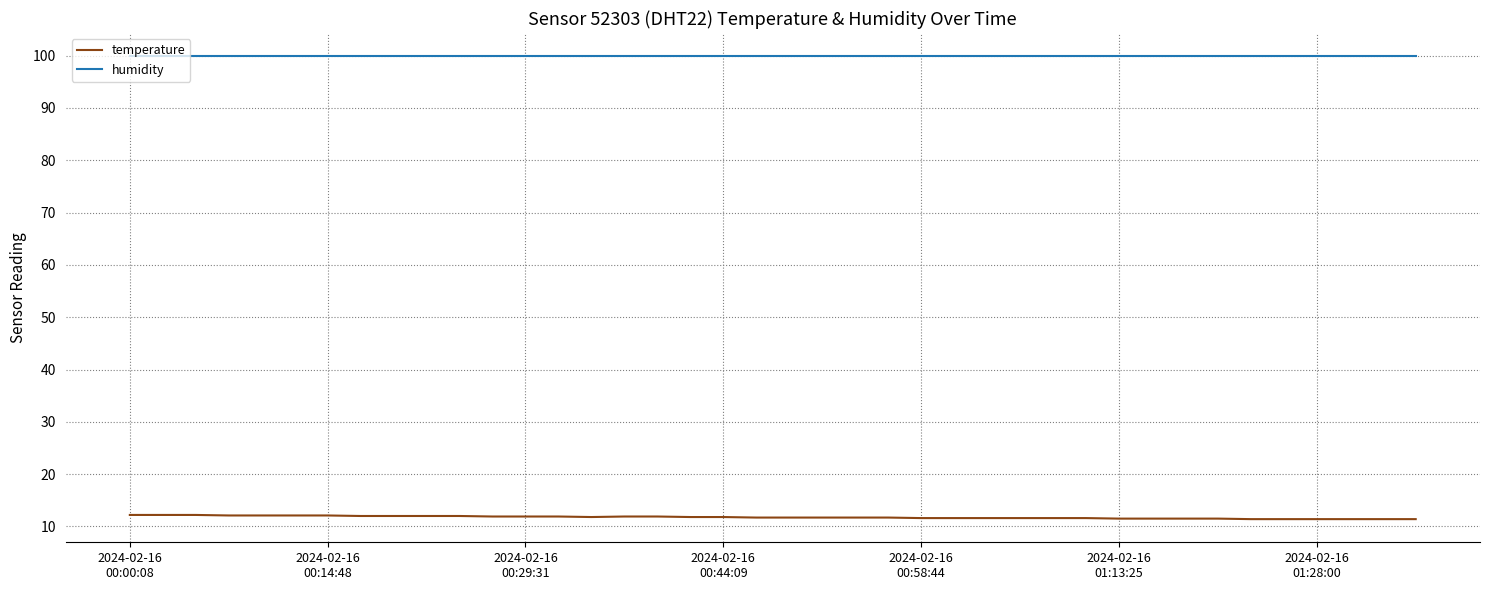

What are all the series names shown in the legend?

temperature, humidity